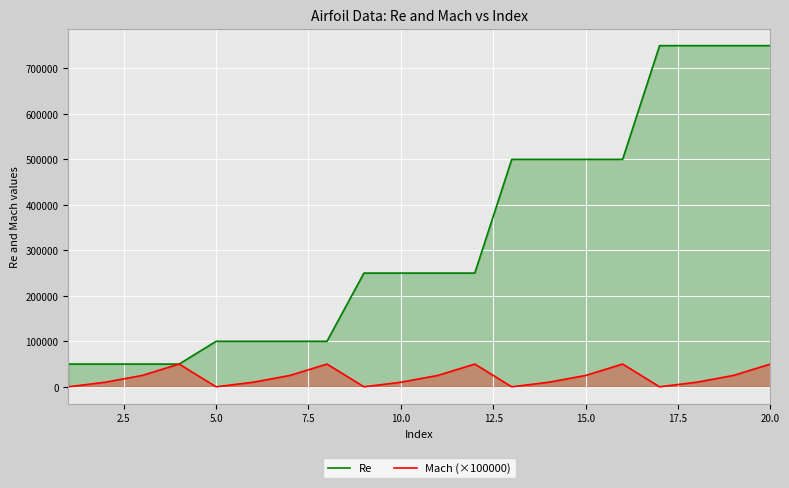

Which series has the widest spread of values?

Re